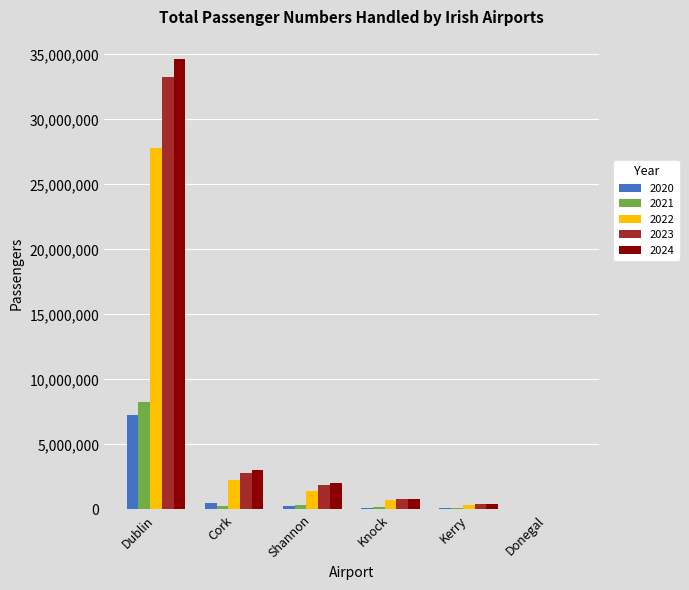

Which category has the highest value across all series?

Dublin